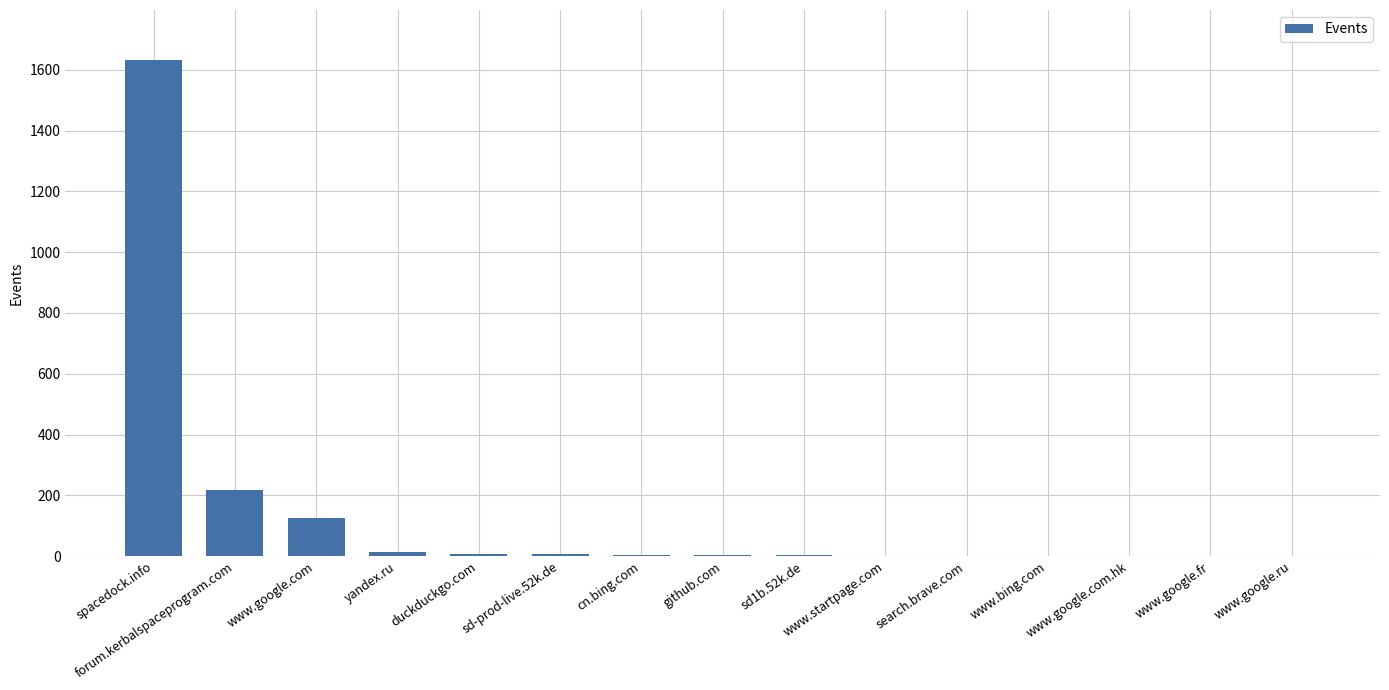

What is the maximum value shown in the chart?

1633